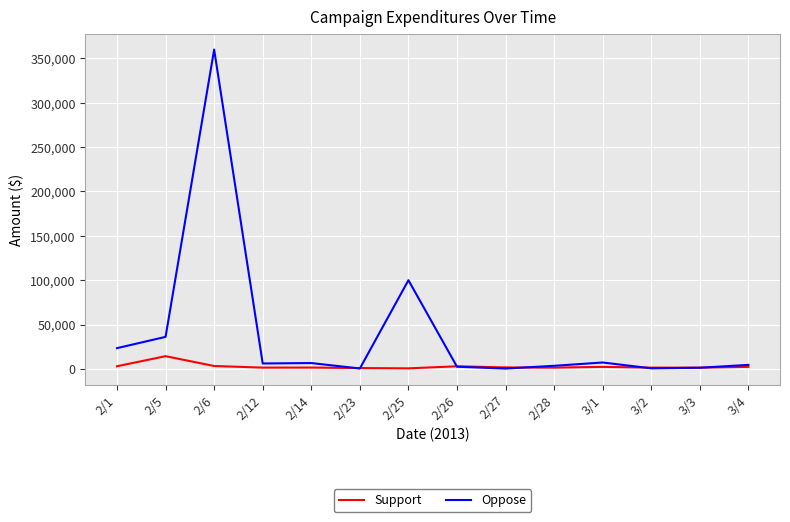

At which category is the sum across all series the highest?

2/6